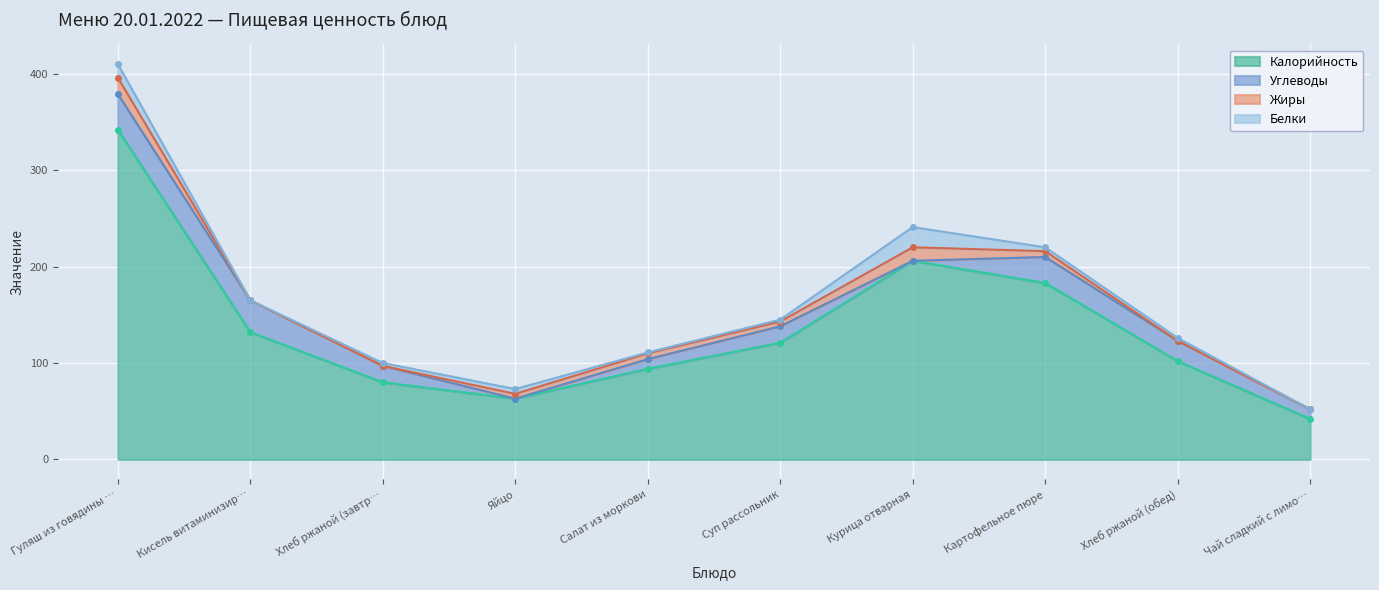

List the series in order of their peak value, highest first.

Калорийность, Углеводы, Белки, Жиры